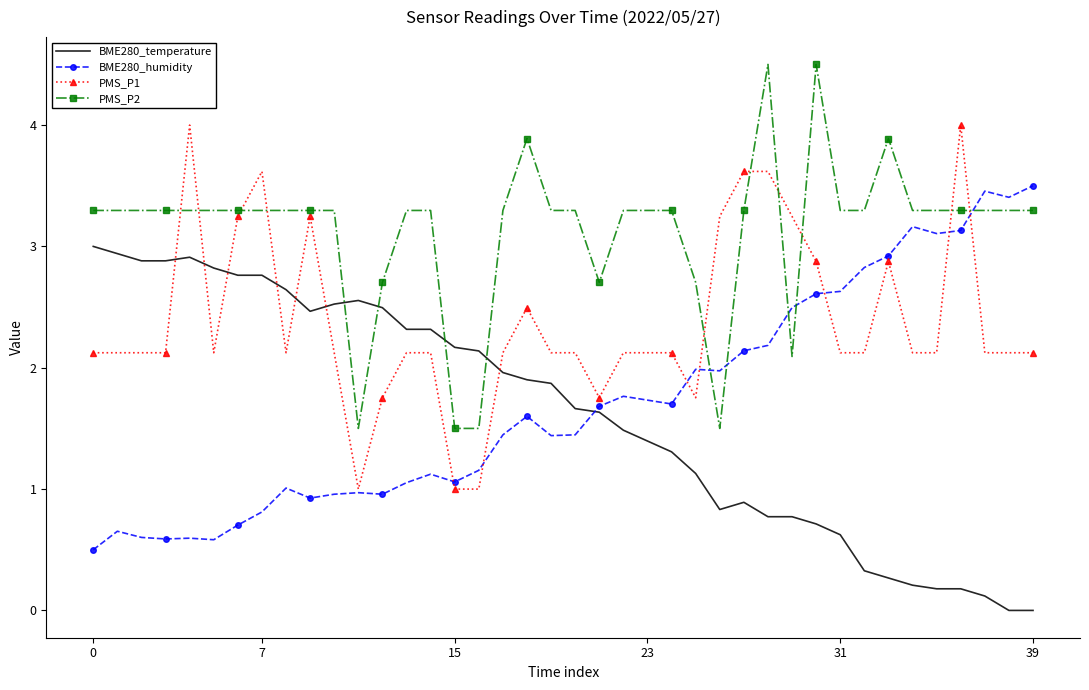

In BME280_humidity, how many points are higher than both neighbors (excluding endpoints)?

10